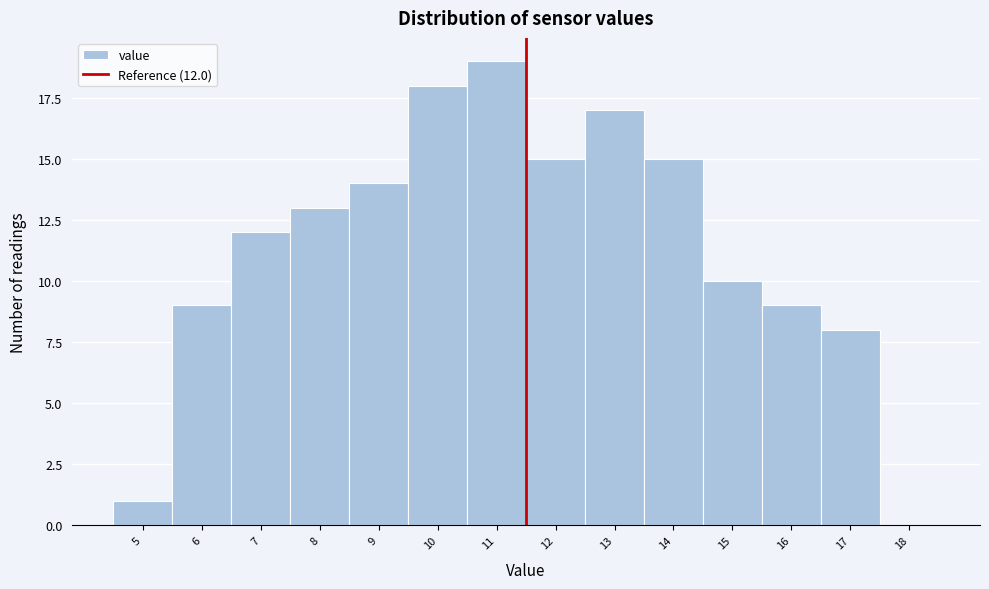

Reading right to left, what are all the values shown in this chart?

18=0	17=8	16=9	15=10	14=15	13=17	12=15	11=19	10=18	9=14	8=13	7=12	6=9	5=1